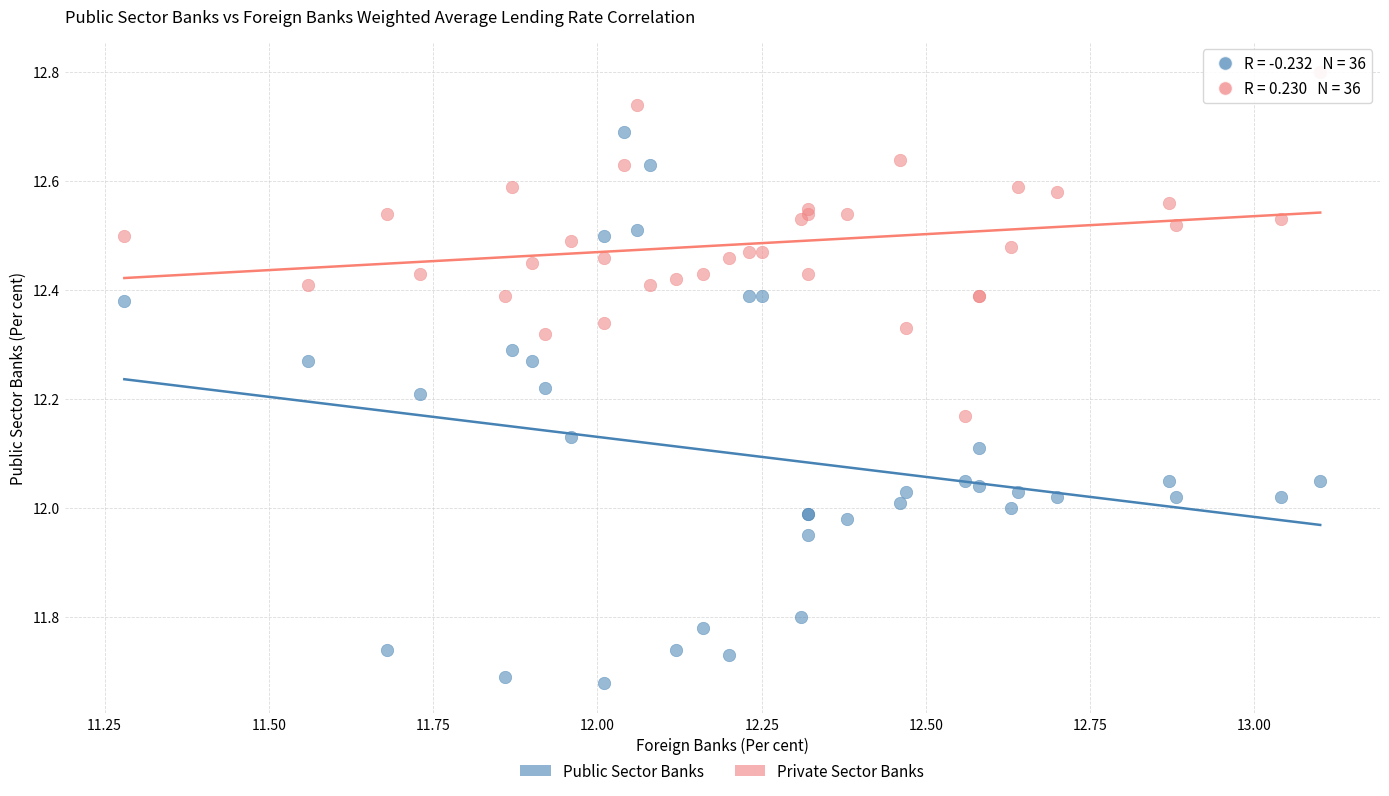

Which series has the largest Y range (max minus min)?

Public Sector Banks